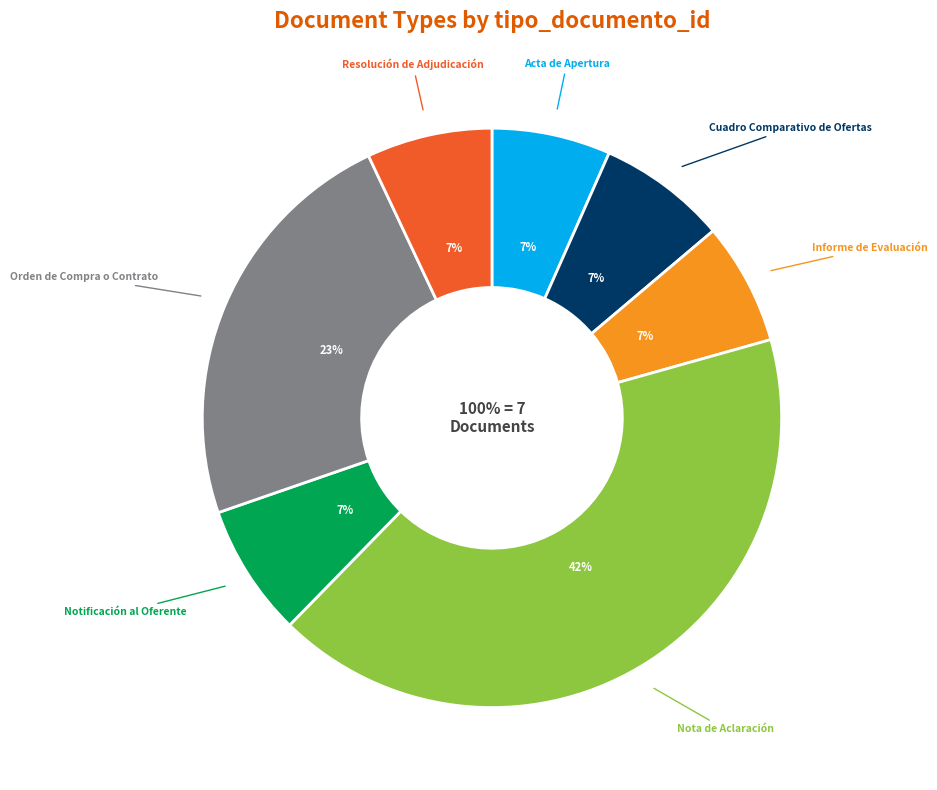

What portion of the pie excludes Resolución de Adjudicación?

93.0%